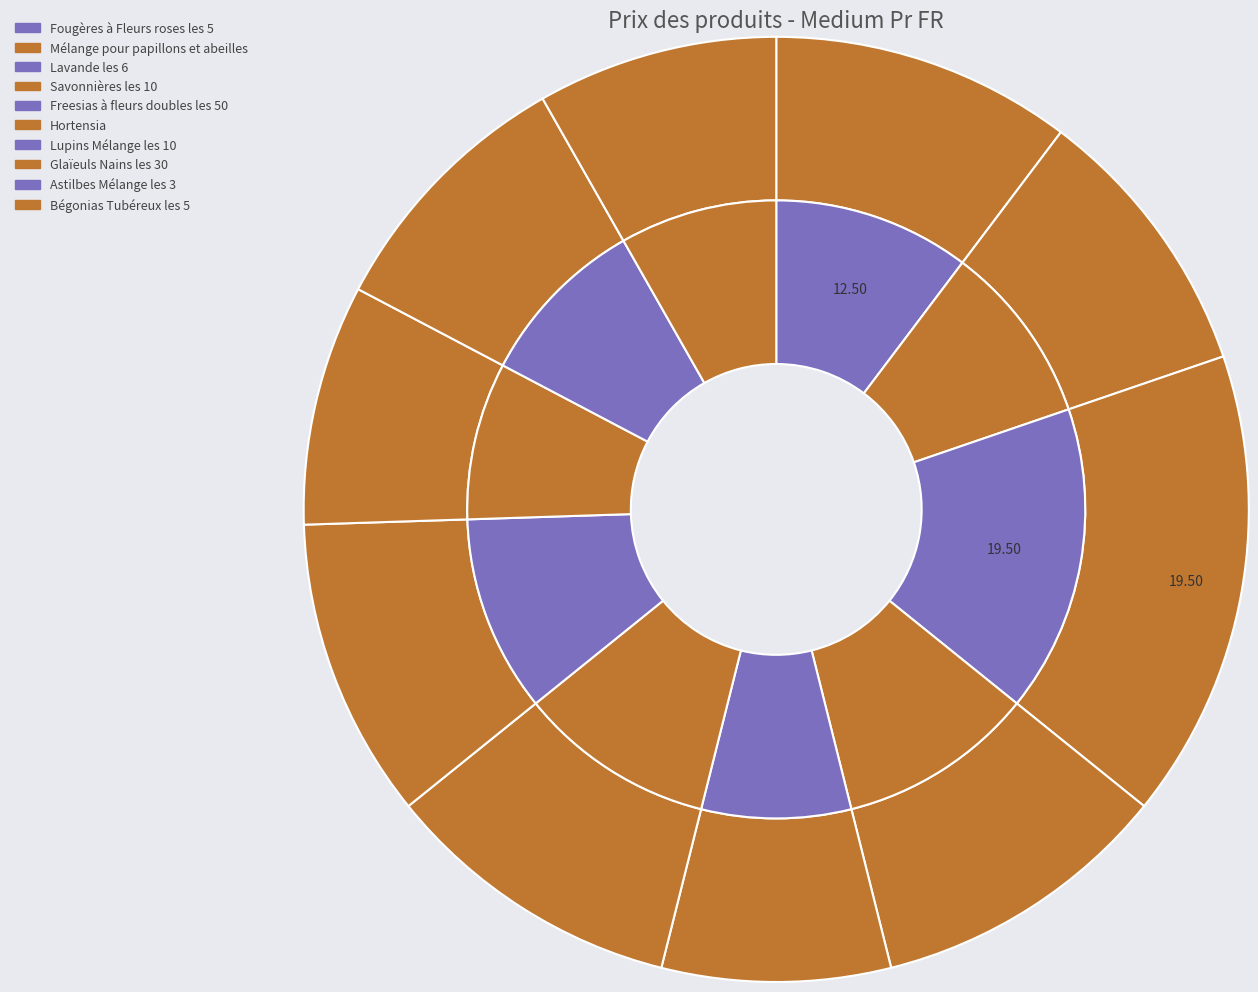

What is the change in value from Freesias à fleurs doubles les 50 to Lupins Mélange les 10?

+3.0